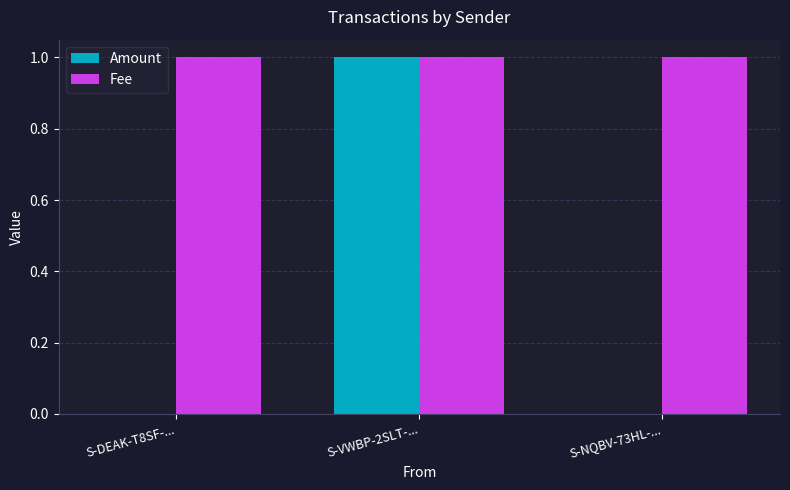

What is the spread (max minus min) of values at S-DEAK-T8SF-...?

1